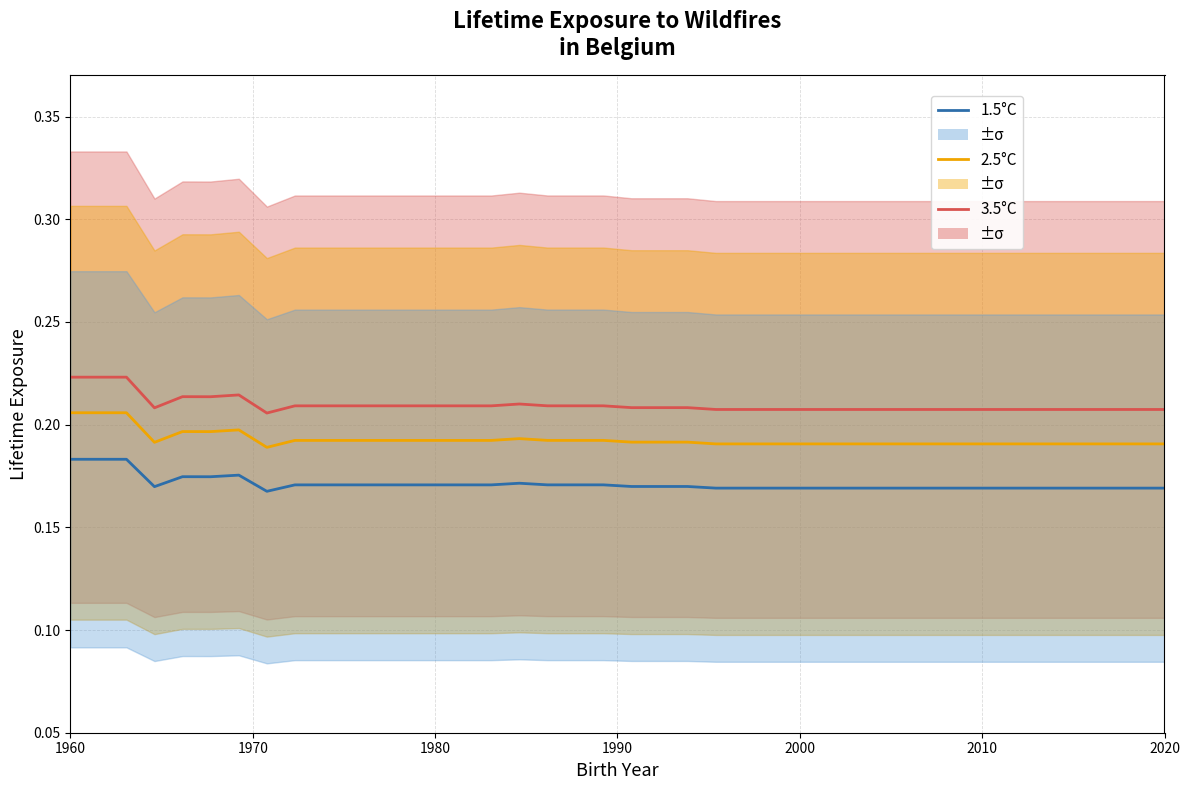

Does the chart have visible grid lines?

Yes